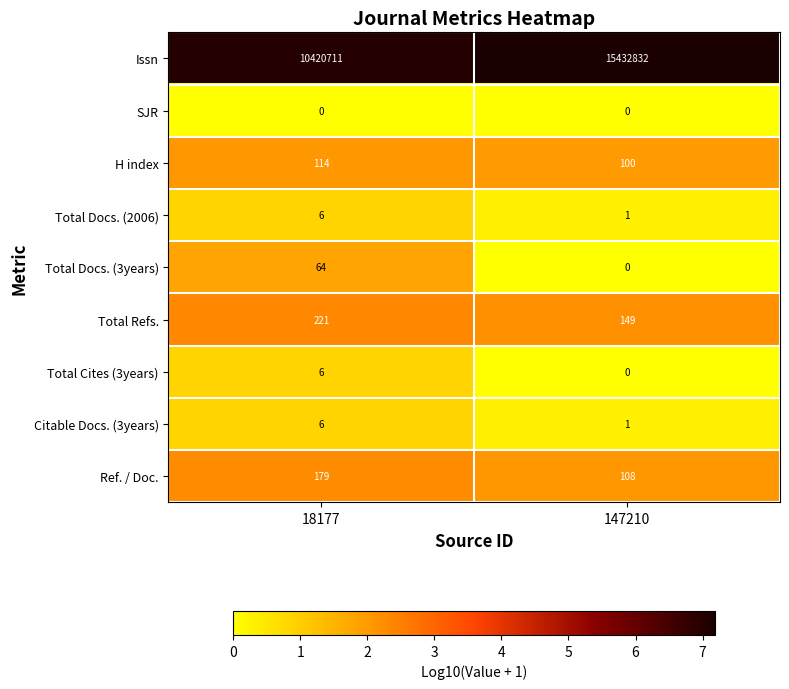

True or false: Citable Docs. (3years) has a value of 0 at 147210.

False